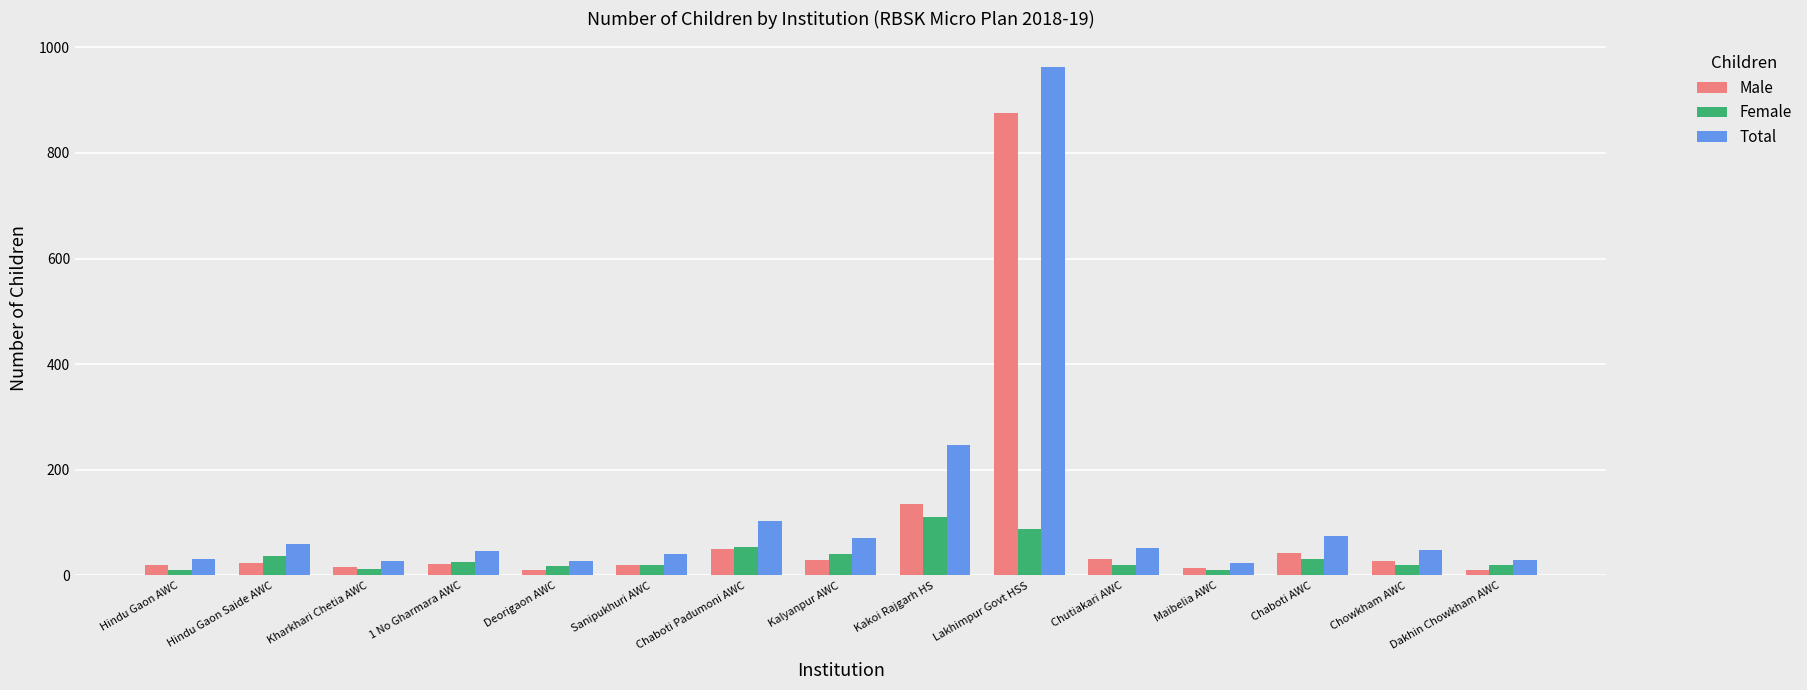

The value of Total at Kharkhari Chetia AWC is 28. True or false?

True